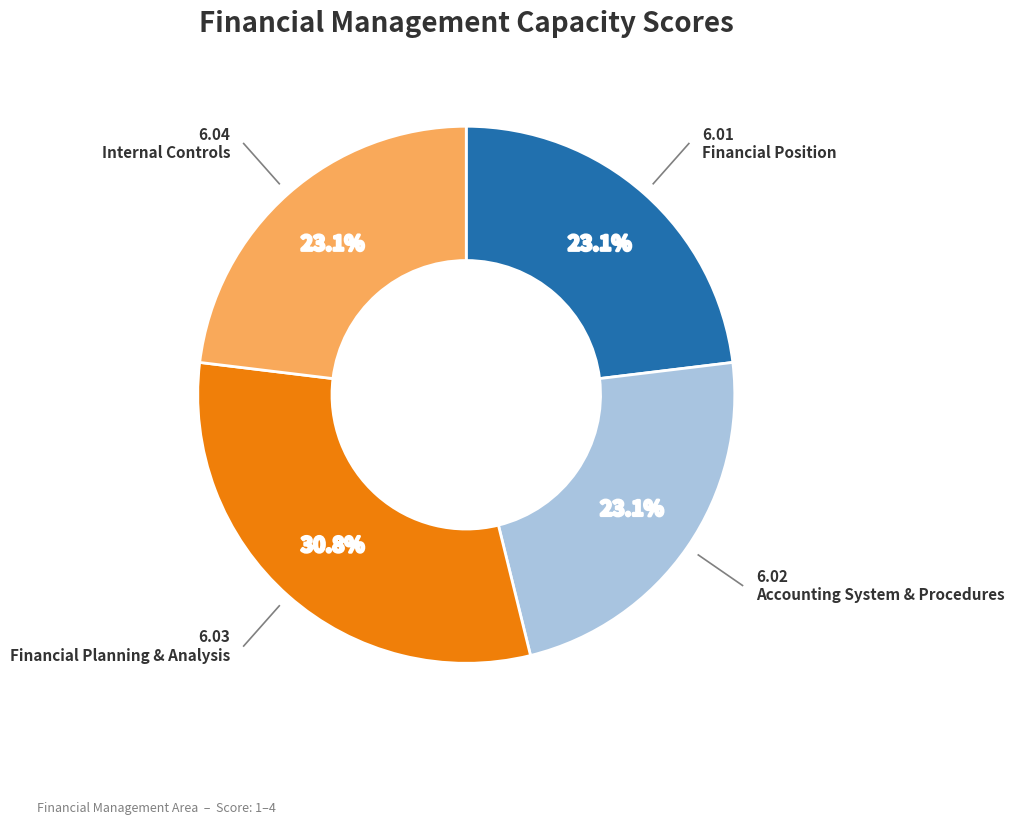

Is there any slice that represents more than half of the pie?

No